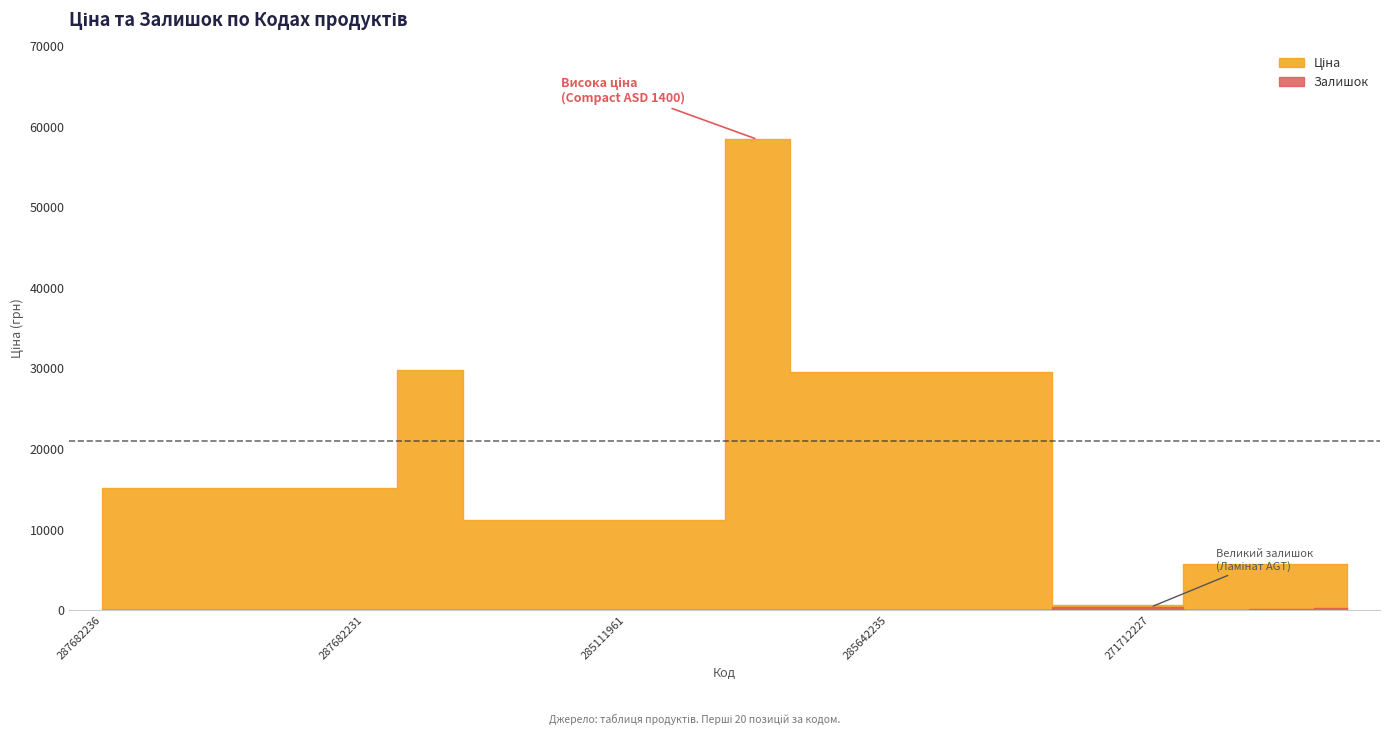

Reading left to right, extract all data points from this chart.

Ціна: 15120.0	15120.0	15120.0	15120.0	15120.0	29747.2	11188.2	11188.2	11188.2	11188.2	58426.5	29491.5	29491.5	29491.5	29491.5	589.9	589.9	5673.8	5673.8	5673.8
Залишок: 0.0	0.0	0.0	0.0	0.0	0.0	17.0	17.0	17.0	15.0	12.0	11.0	11.0	13.0	4.0	333.0	359.0	42.0	115.0	259.0